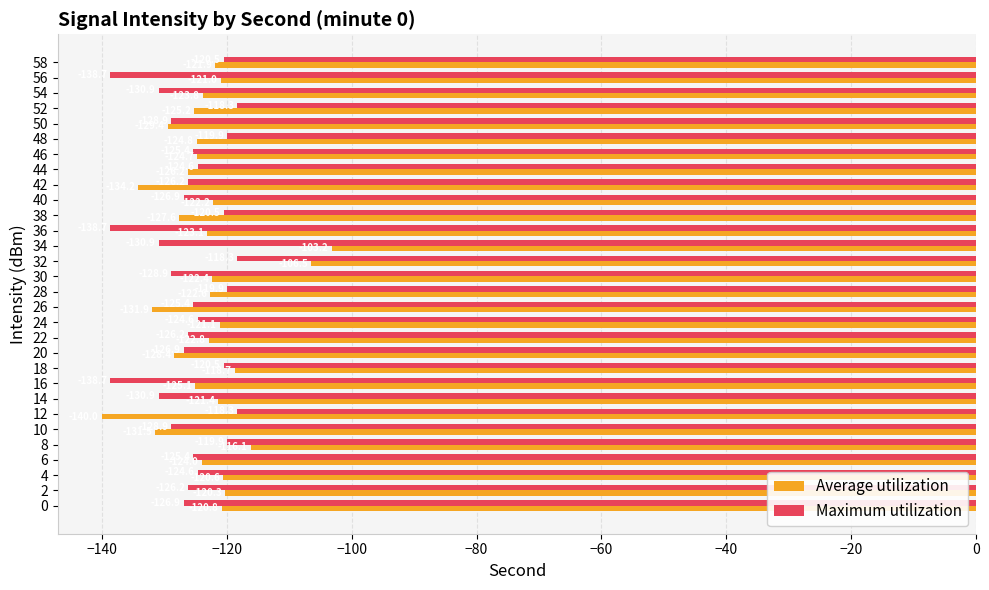

How many values in the Average utilization series are below -122?

19